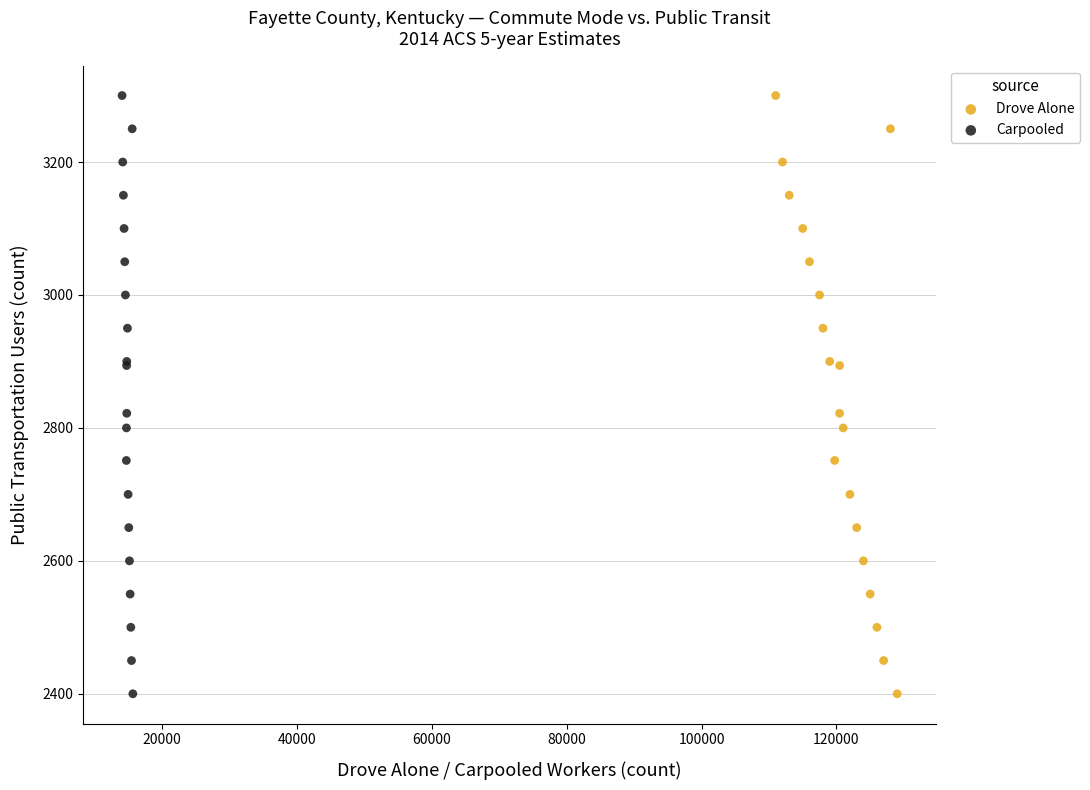

What are all the series names shown in the legend?

Drove Alone, Carpooled